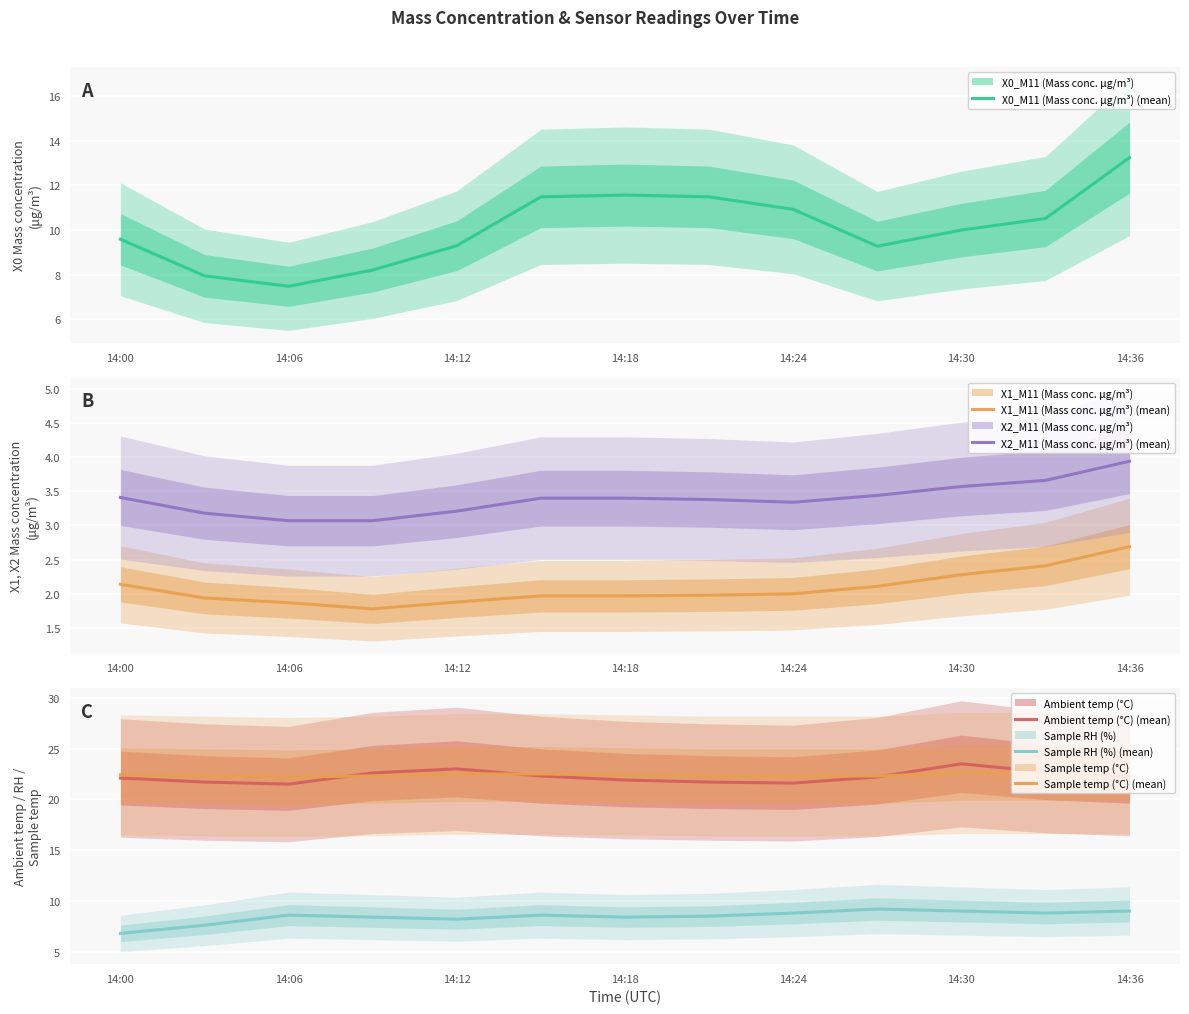

Which category has the lowest value in the Sample RH (%) (mean) series?

14:00